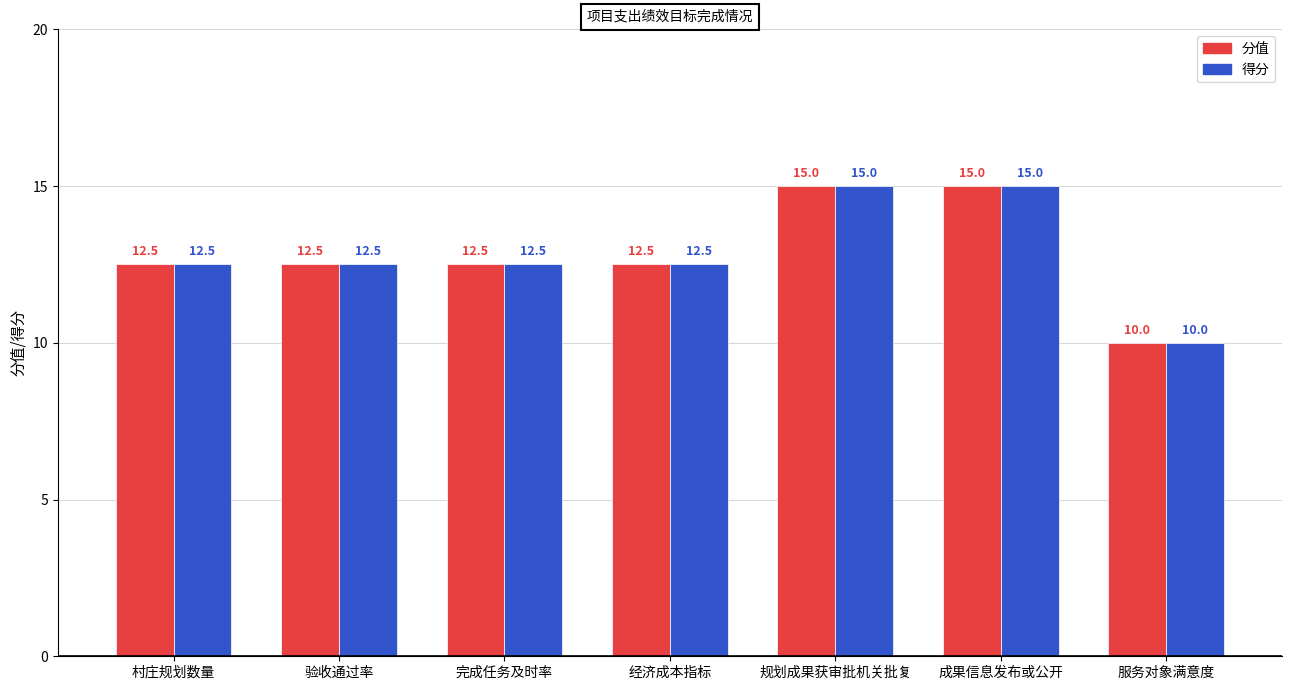

Is the value of 得分 at 村庄规划数量 greater than the value of 分值 at 规划成果获审批机关批复?

No